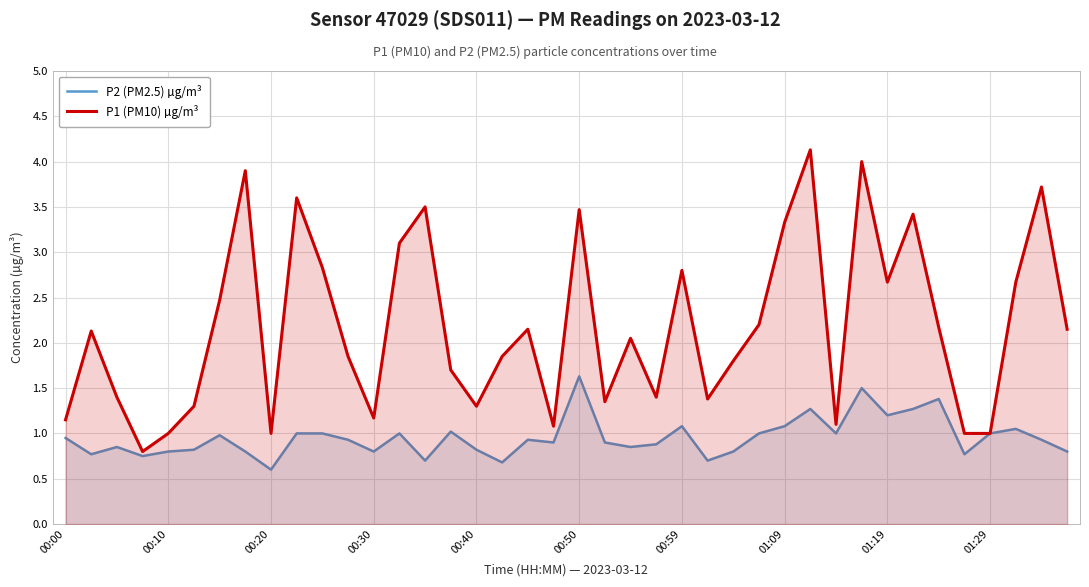

True or false: P2 (PM2.5) µg/m³ and P1 (PM10) µg/m³ cross at least once.

False